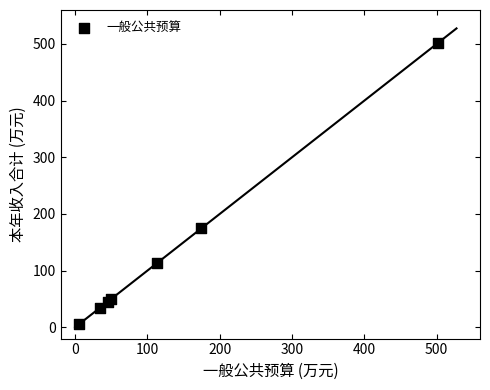

What Y value in the scatter plot is closest to 254?

174.4